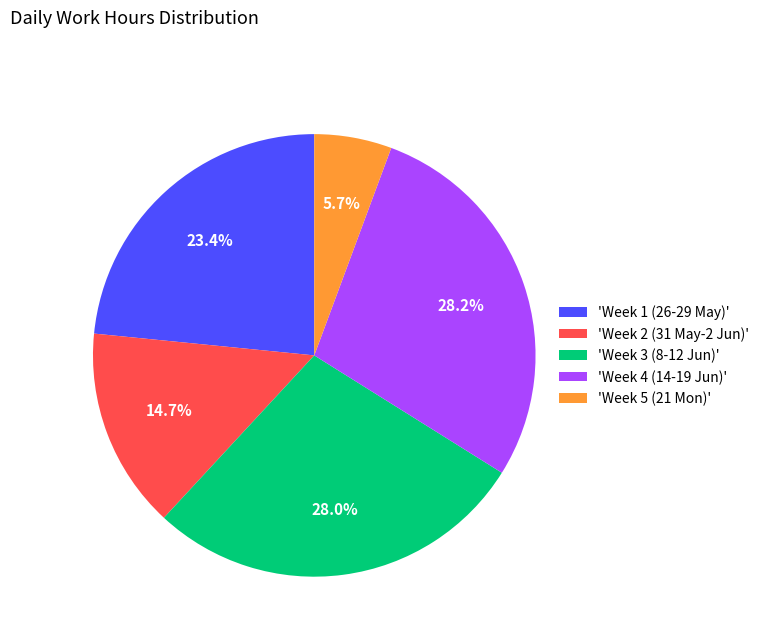

What is the smallest slice in the pie chart?

'Week 5 (21 Mon)'